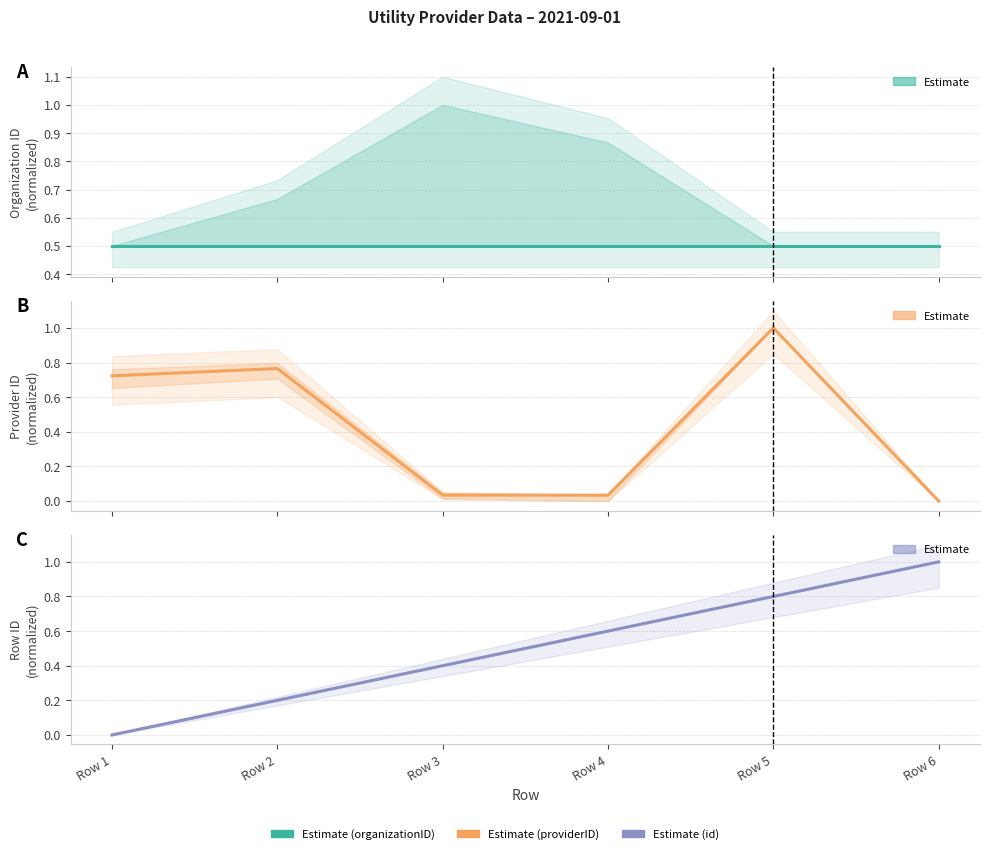

Where is providerID (Estimate) nearest to the value 0?

Row 6